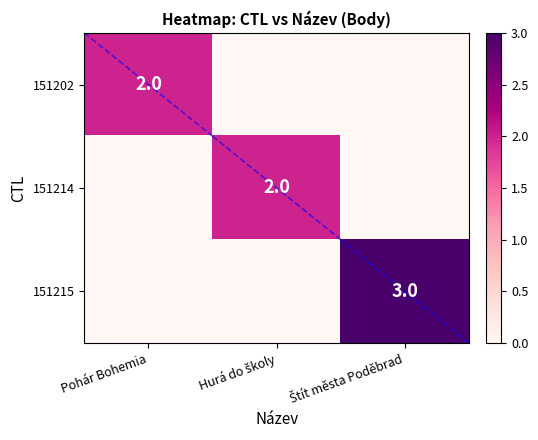

Which category has the highest value across all series?

Štít města Poděbrad